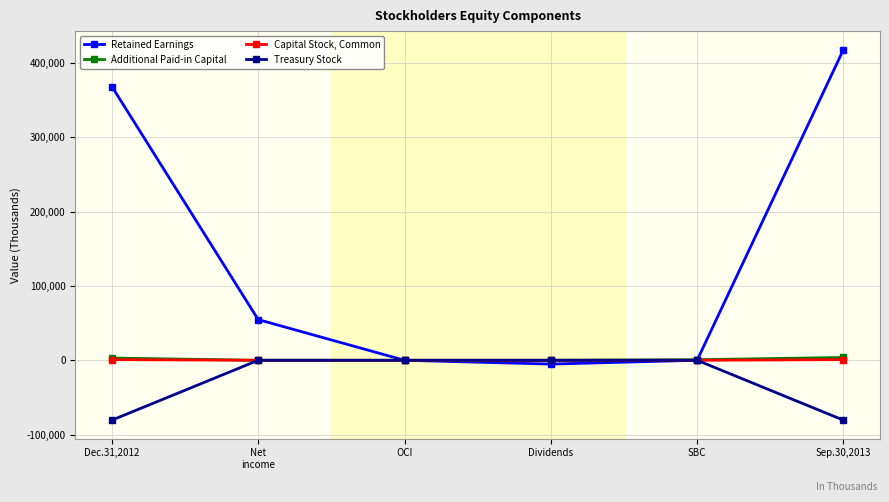

At how many categories does at least one series exceed 40100?

3